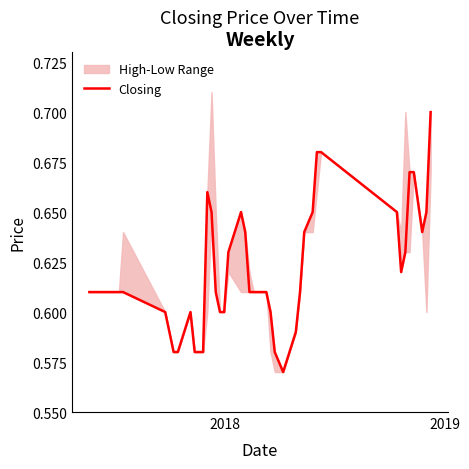

True or false: the data has more than 2 interior local peaks.

True